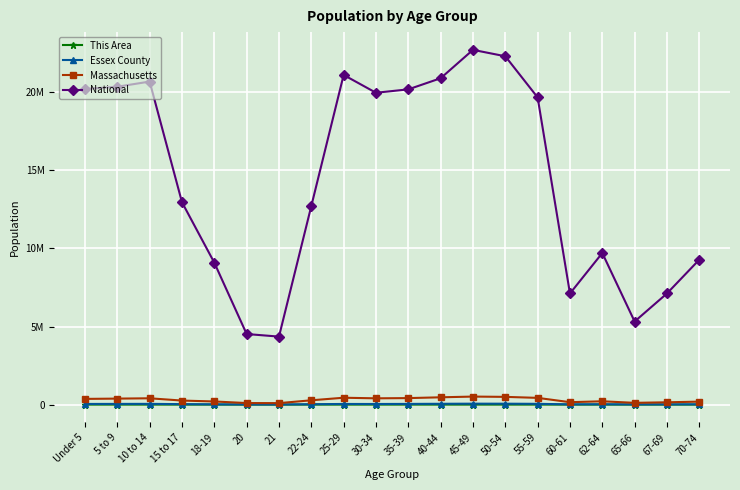

Which series has the widest spread of values?

National